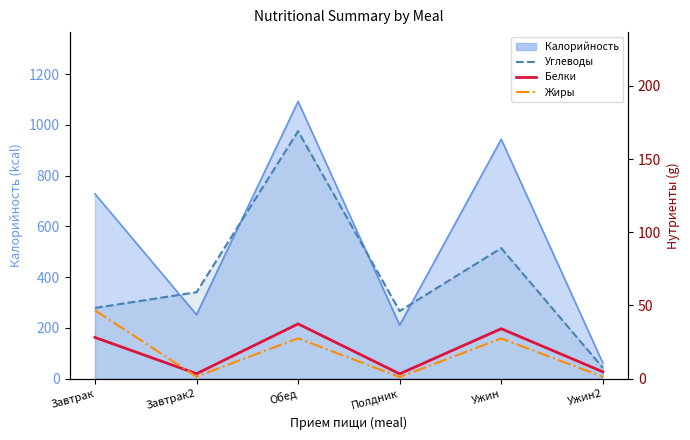

At which label does Жиры reach its minimum?

Полдник